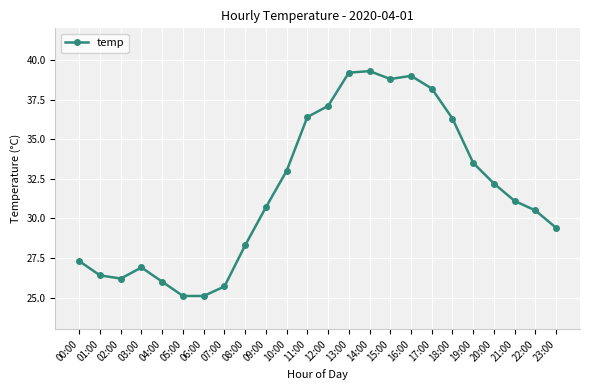

What is the smallest value displayed?

25.1